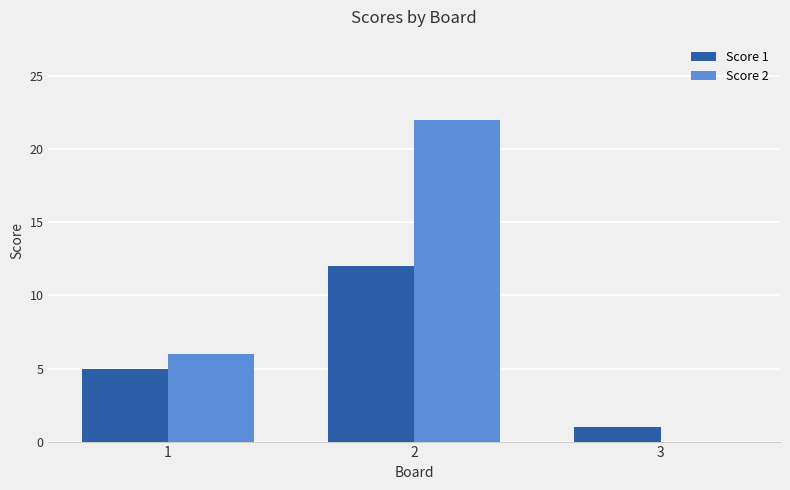

Between 1 and 2, which series saw the biggest shift?

Score 2